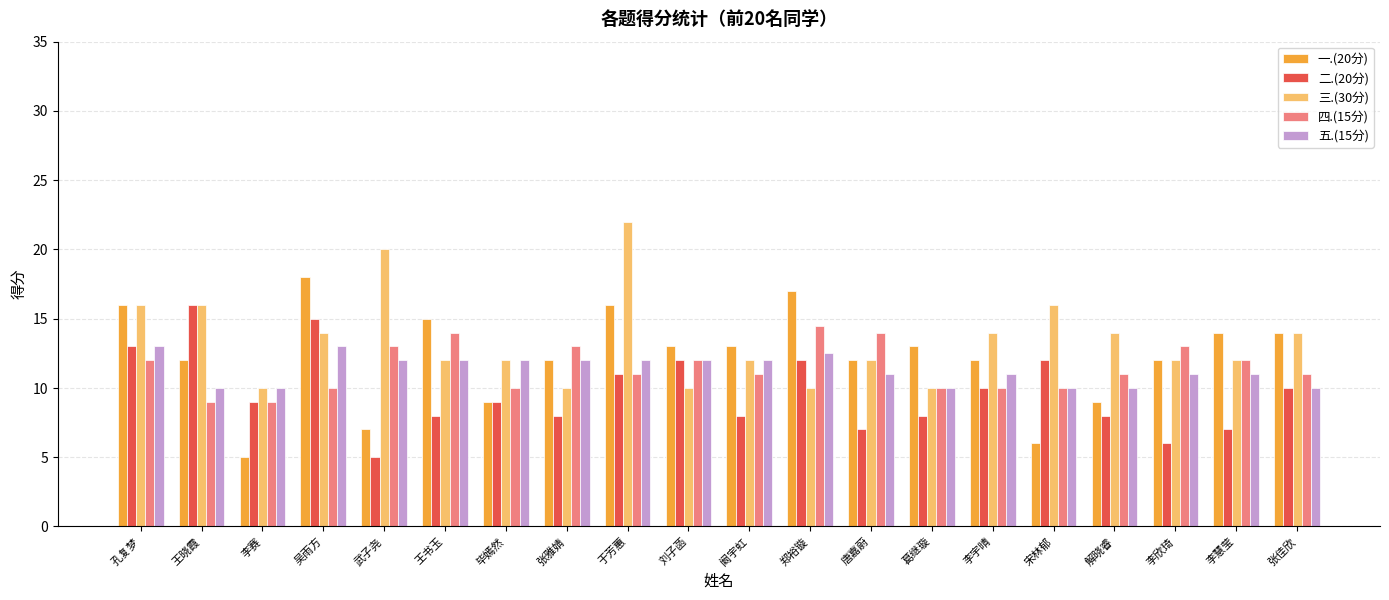

What value does the 五.(15分) series have at 张佳欣?

10.0